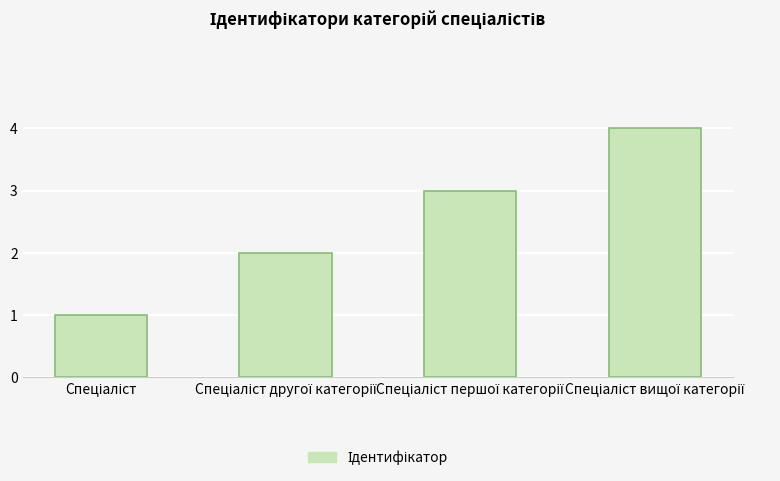

How many data points does each series have?

4